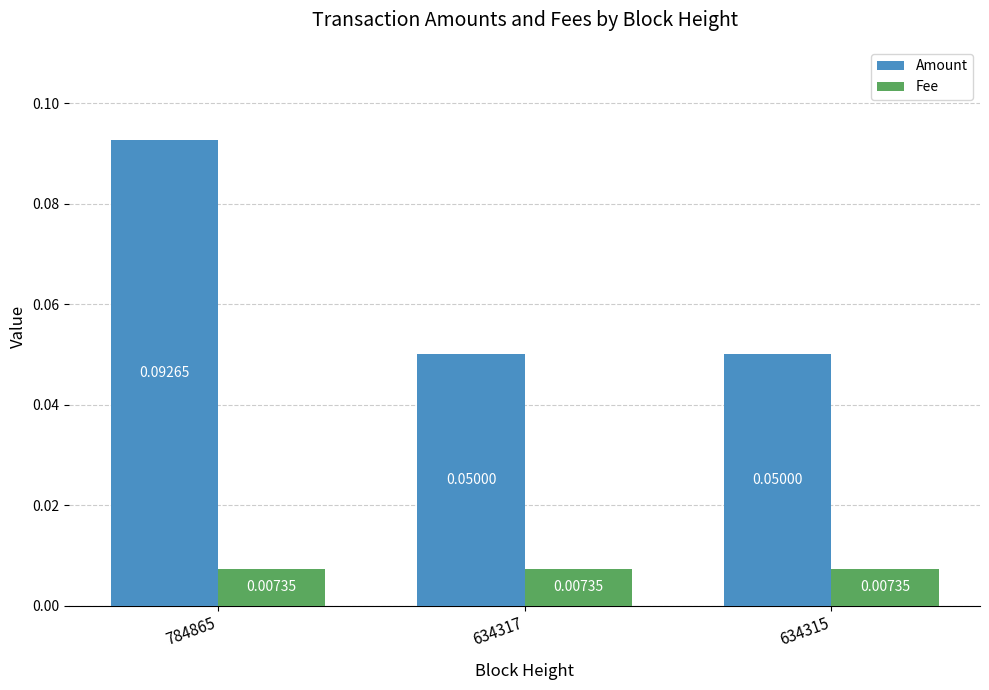

Which series changed the most between 784865 and 634315?

Amount